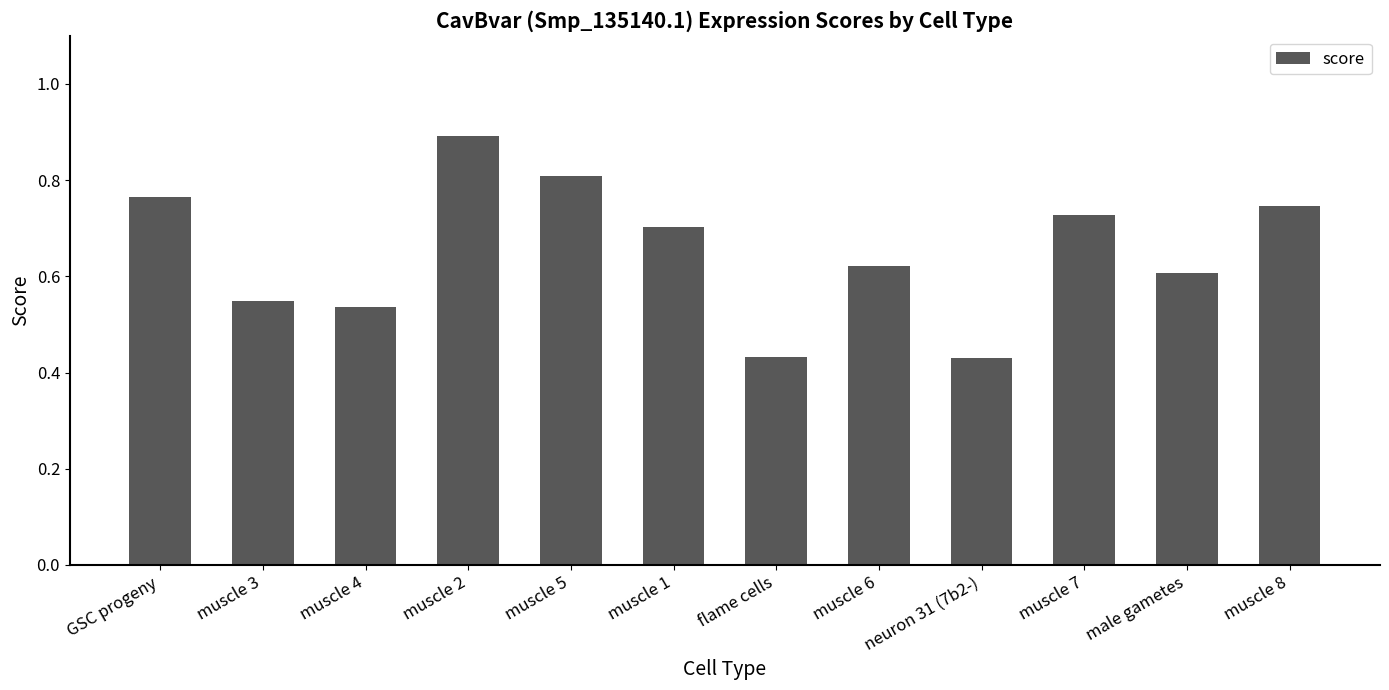

What position from the left is neuron 31 (7b2-)?

9